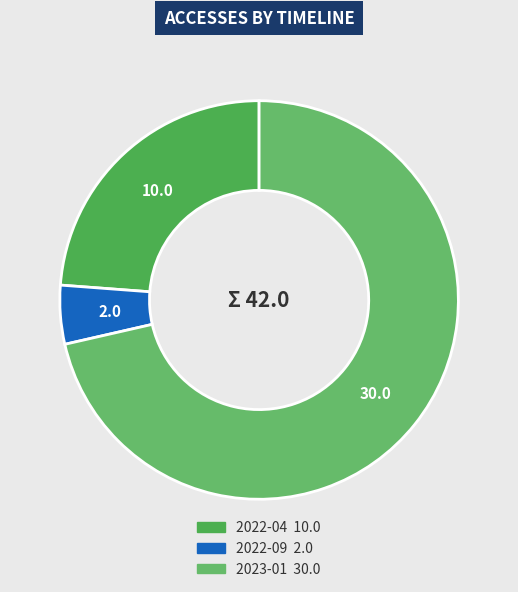

Which category accounts for the majority?

2023-01